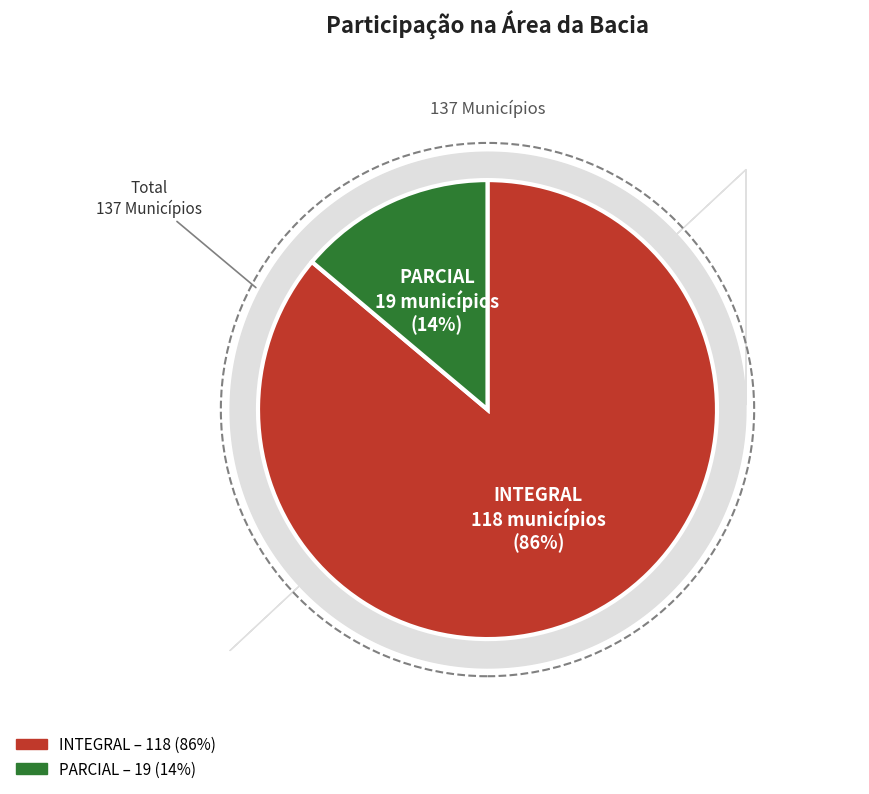

Is there any slice that represents more than half of the pie?

Yes